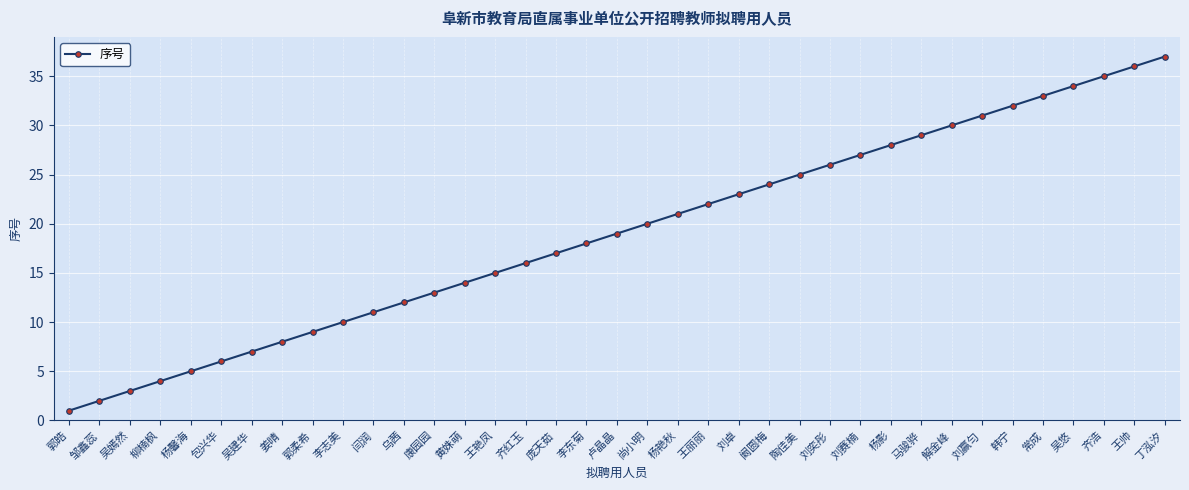

True or false: the data shows 7 at 吴建华.

True